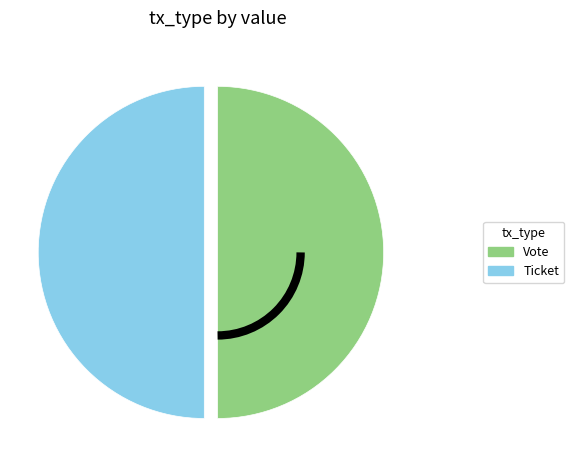

True or false: Vote accounts for 59% of the total.

False